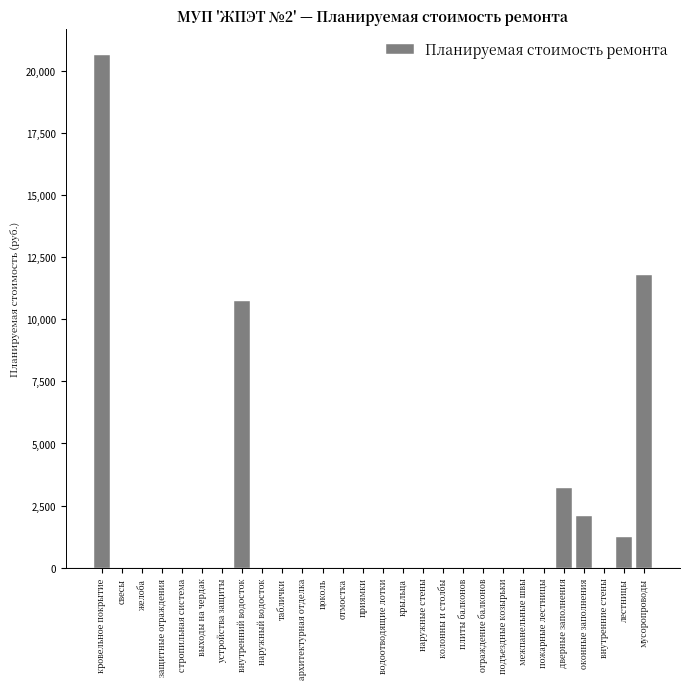

Reading left to right, what are all the values shown in this chart?

кровельное покрытие=20628.5	свесы=0.0	желоба=0.0	защитные ограждения=0.0	стропильная система=0.0	выходы на чердак=0.0	устройства защиты=0.0	внутренний водосток=10724.9	наружный водосток=0.0	таблички=0.0	архитектурная отделка=0.0	цоколь=0.0	отмостка=0.0	приямки=0.0	водоотводящие лотки=0.0	крыльца=0.0	наружные стены=0.0	колонны и столбы=0.0	плиты балконов=0.0	ограждение балконов=0.0	подъездные козырьки=0.0	межпанельные швы=0.0	пожарные лестницы=0.0	дверные заполнения=3224.1	оконные заполнения=2083.7	внутренние стены=0.0	лестницы=1239.8	мусоропроводы=11796.2